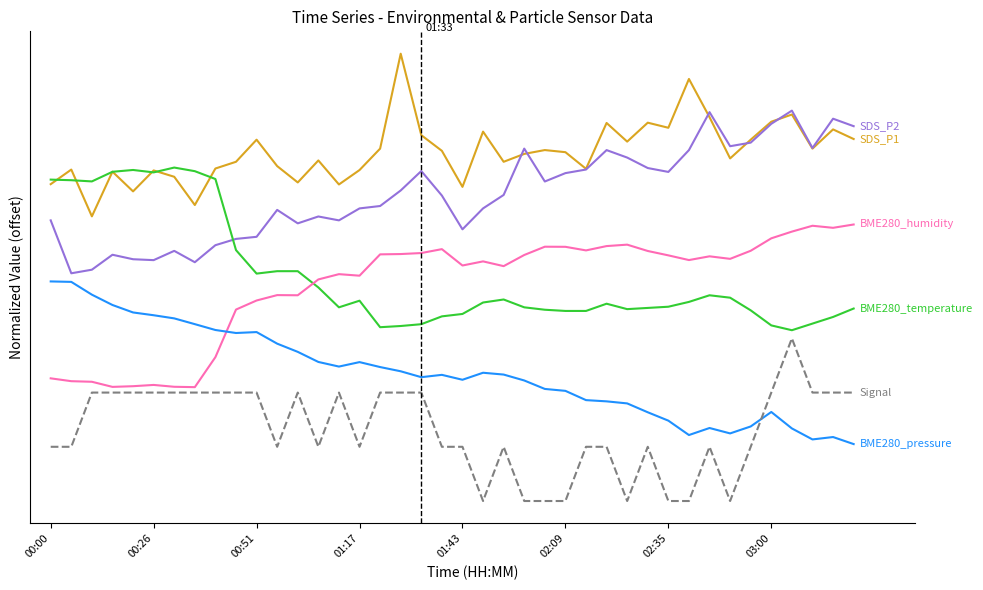

Does the chart have visible grid lines?

No